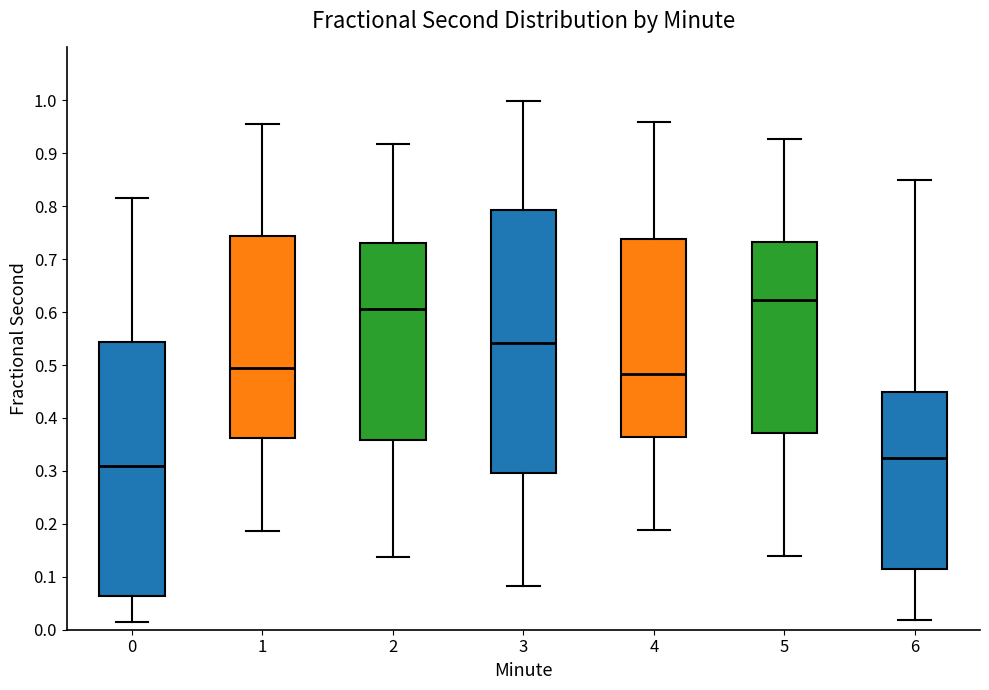

Which box has the lowest median line?

0